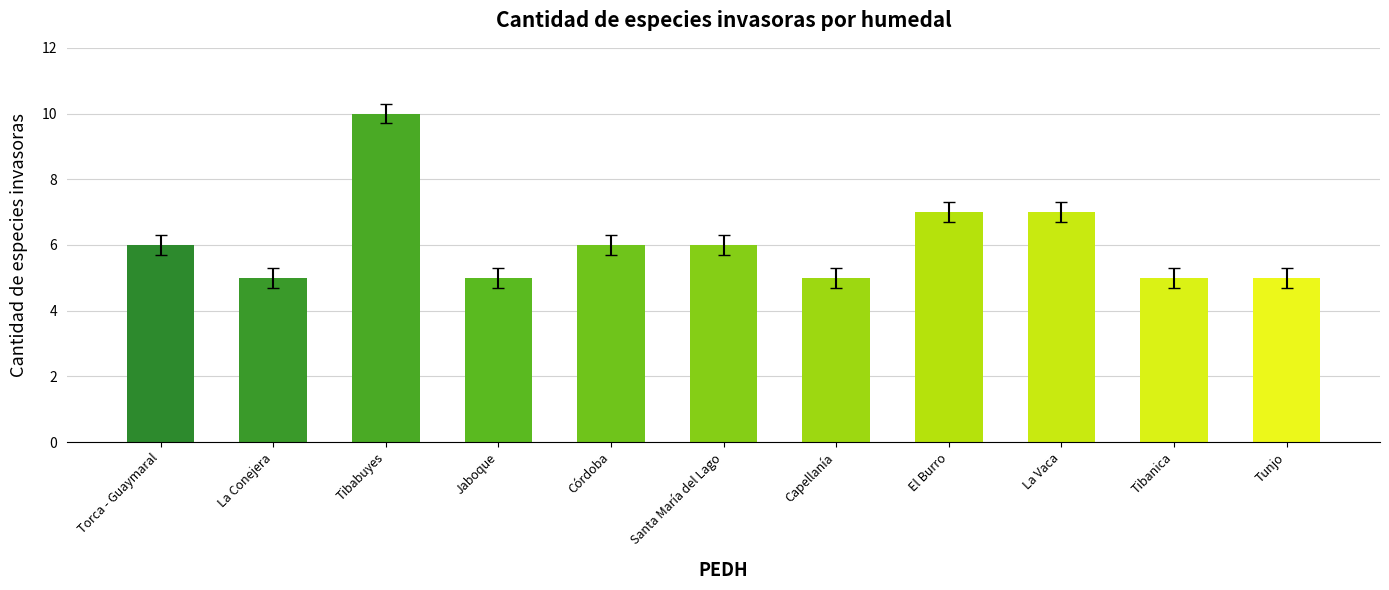

How many values are below 6?

5